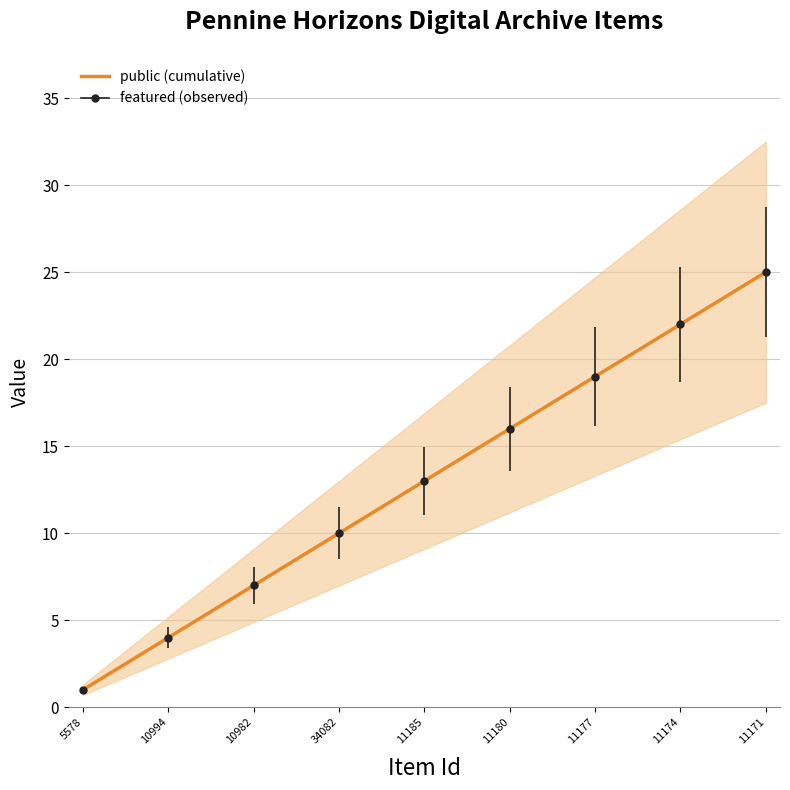

The value of public (cumulative) at 10994 is 4. True or false?

True